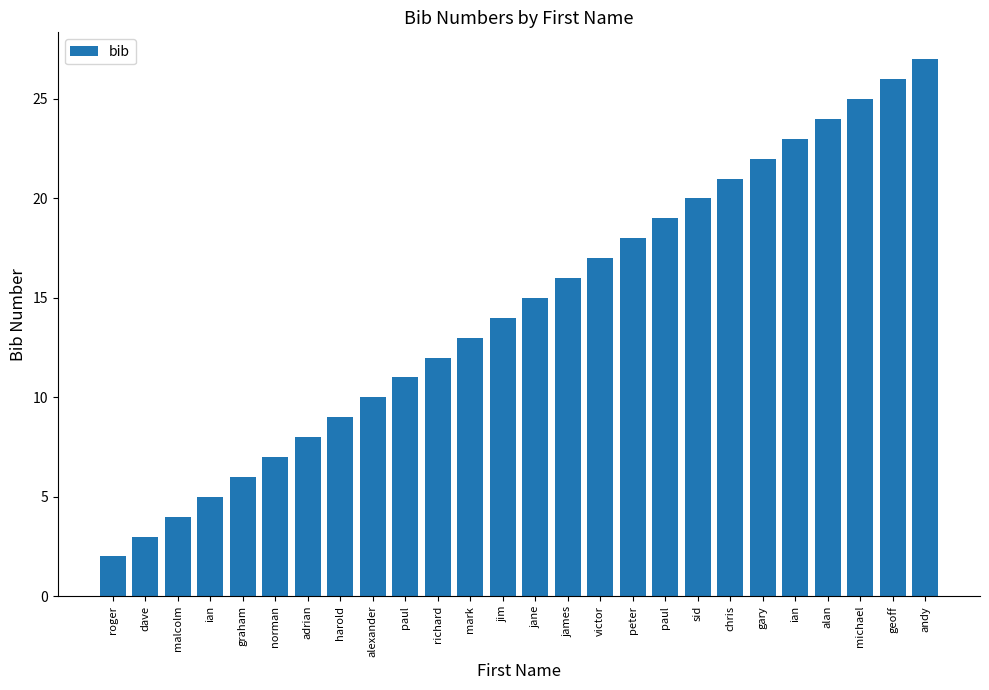

Does the chart contain any negative values?

No